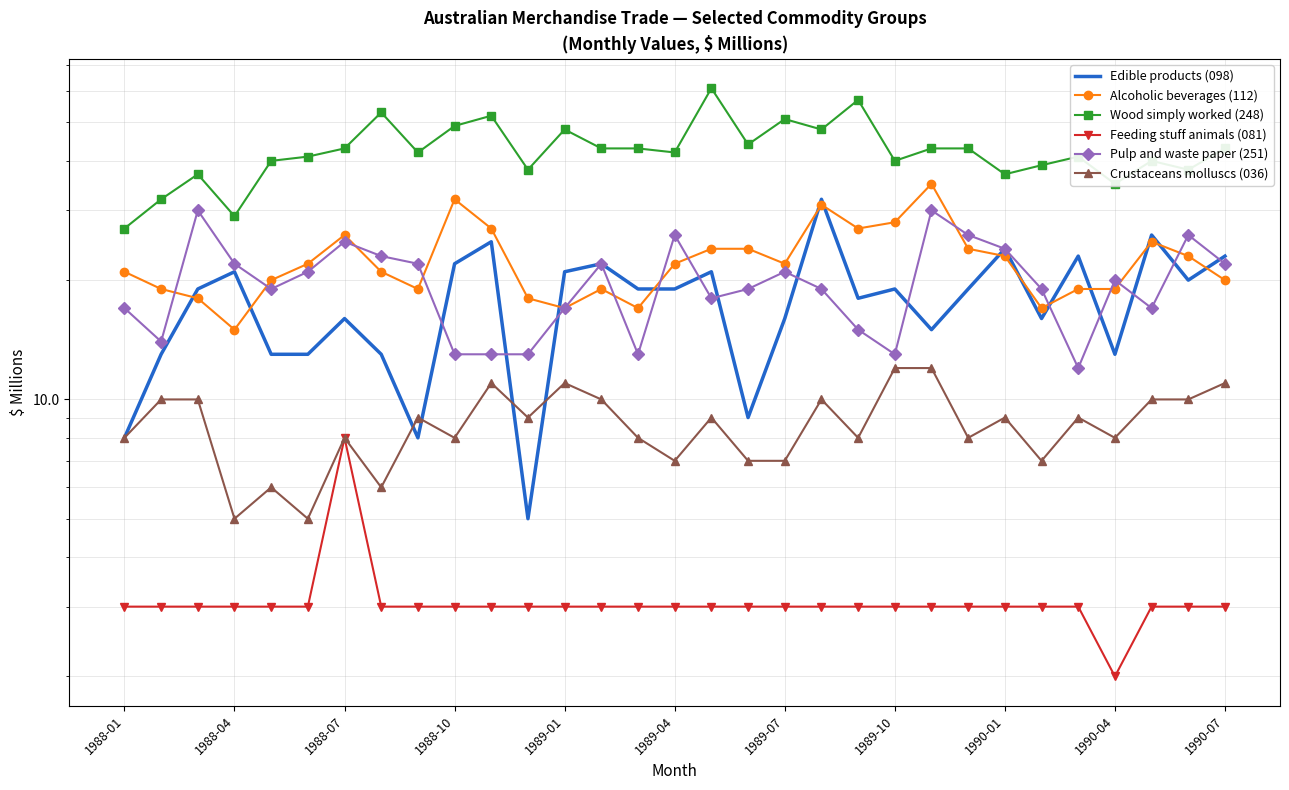

What is the average value of the Crustaceans molluscs (036) series?

9